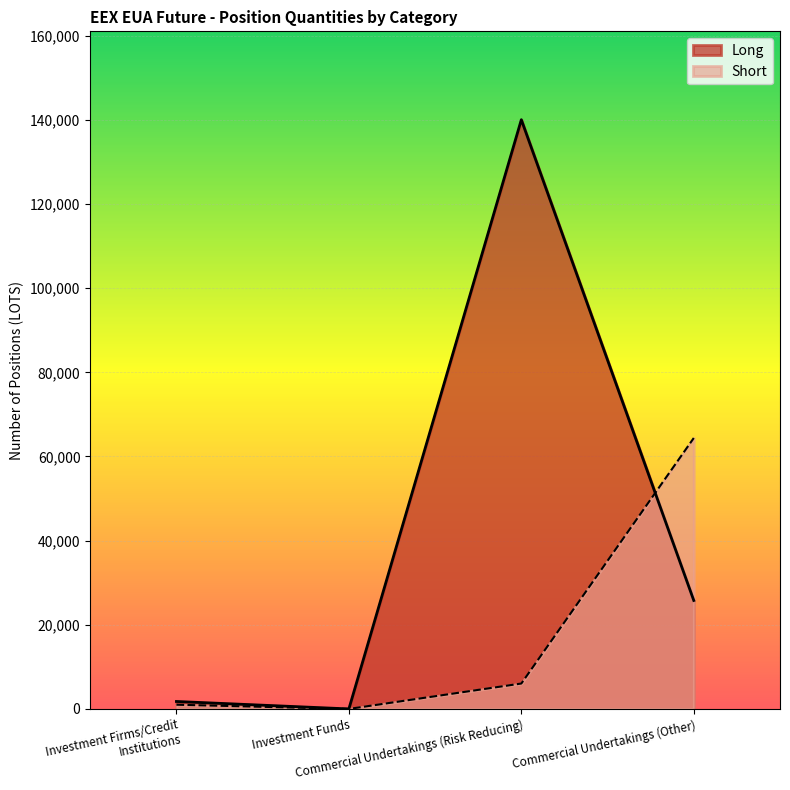

How many values in the Long series exceed 25778?

1